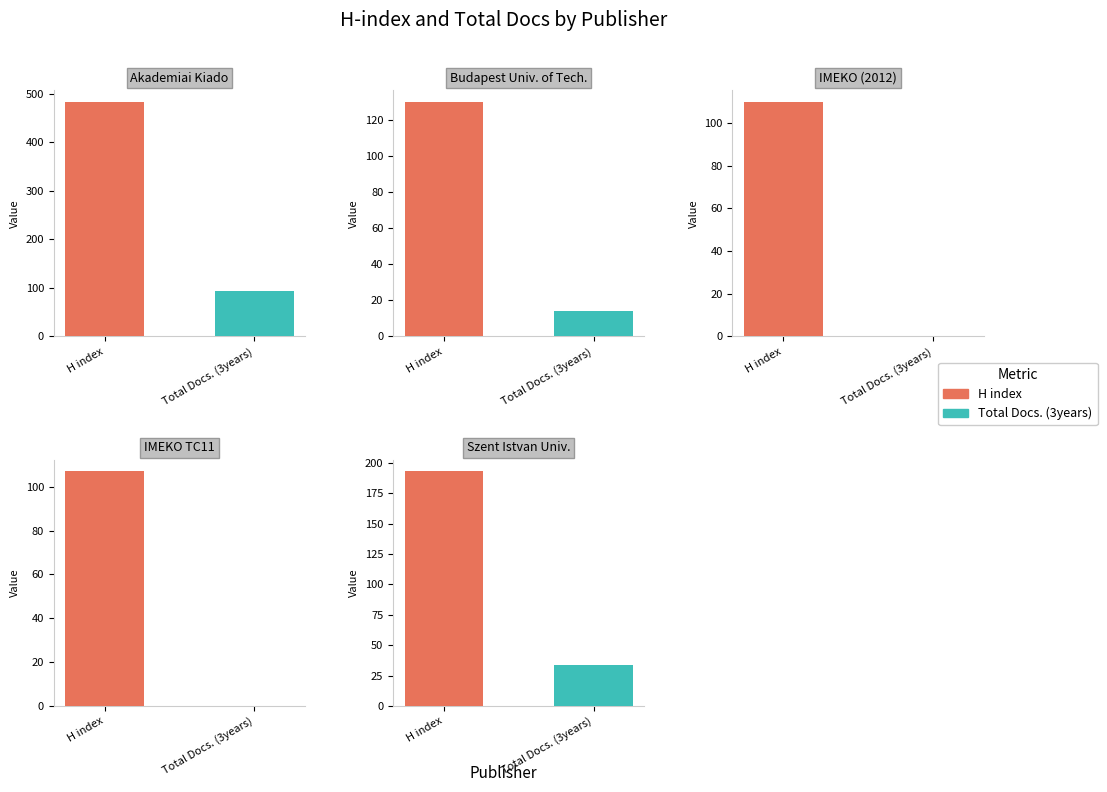

Is the value of H index at 1 greater than the value of Total Docs. (3years) at 3?

Yes